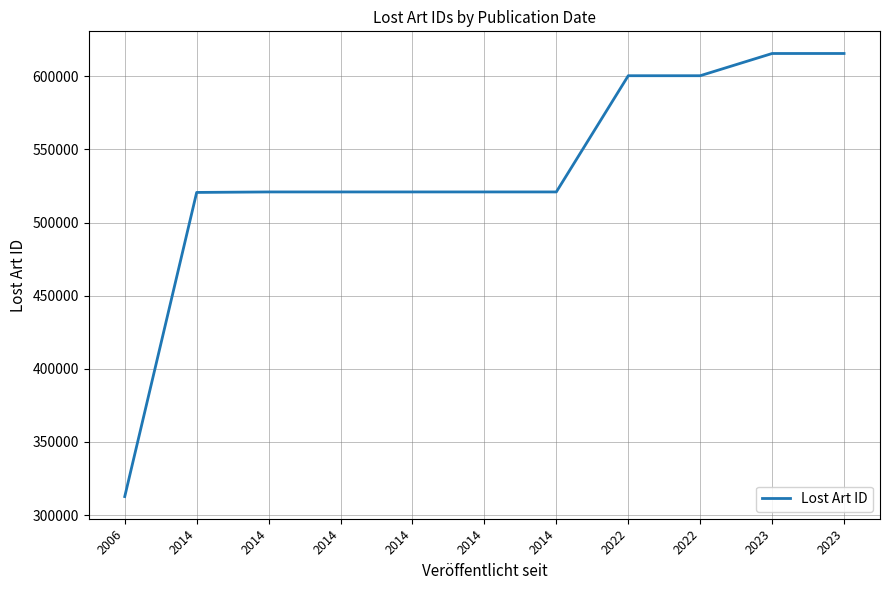

What is the ratio of the value at 2022 to the value at 2023?

1.0